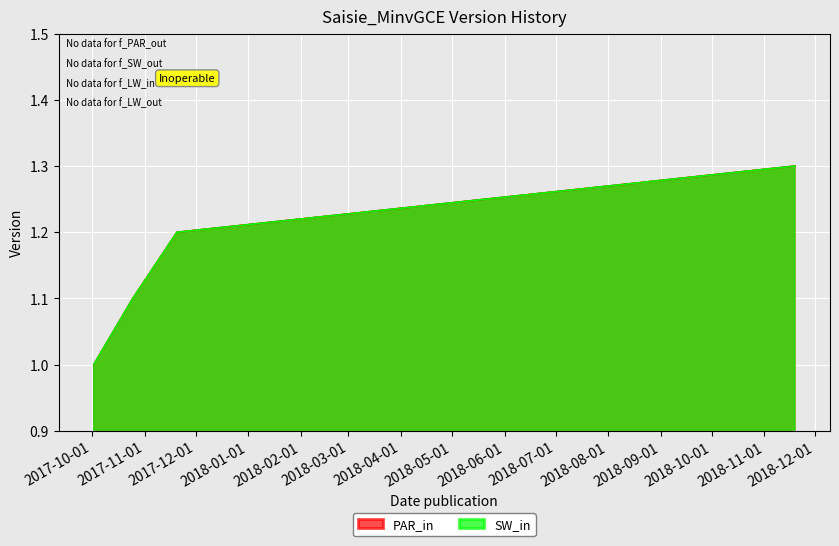

What is the maximum value for PAR_in?

1.3